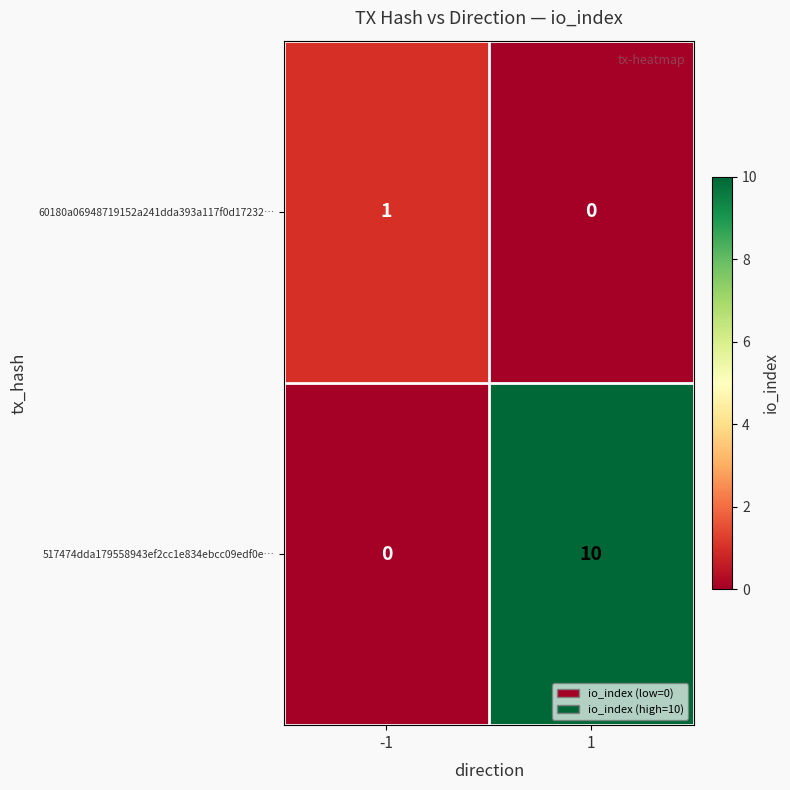

What is the sum of the 517474dda179558943ef2cc1e834ebcc09edf0e… values at -1 and 1?

10